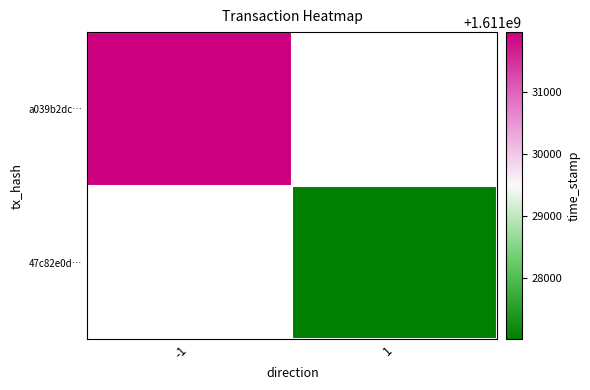

How many data points does each series have?

2